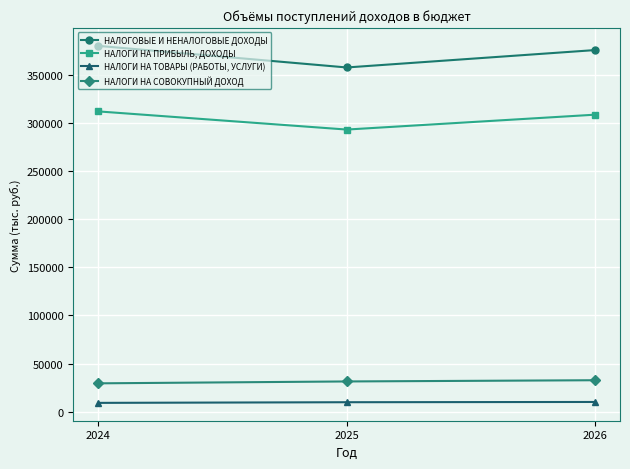

What are all the series names shown in the legend?

НАЛОГОВЫЕ И НЕНАЛОГОВЫЕ ДОХОДЫ, НАЛОГИ НА ПРИБЫЛЬ, ДОХОДЫ, НАЛОГИ НА ТОВАРЫ (РАБОТЫ, УСЛУГИ), НАЛОГИ НА СОВОКУПНЫЙ ДОХОД